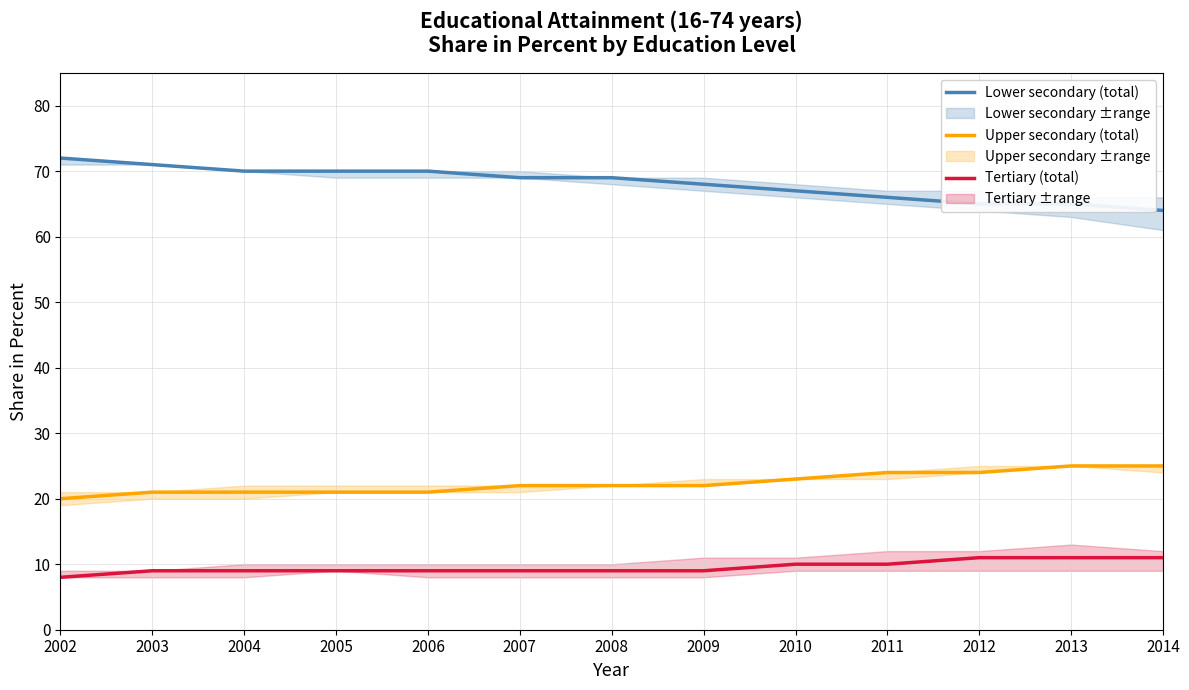

What is the difference between the Upper secondary (total) values at 2012 and 2010?

1